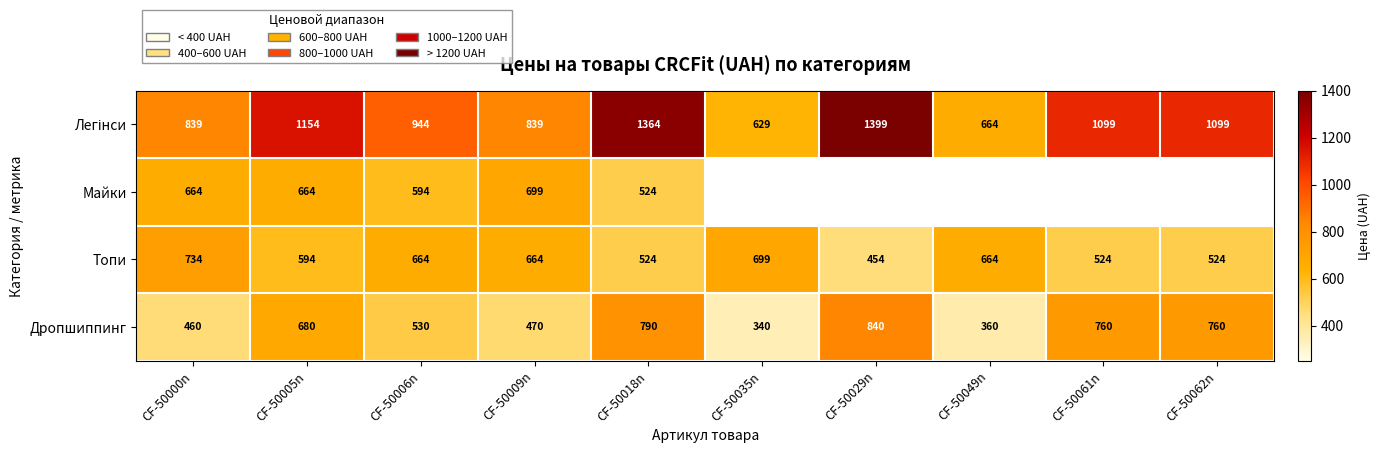

What is the spread (max minus min) of values at CF-50009n?

369